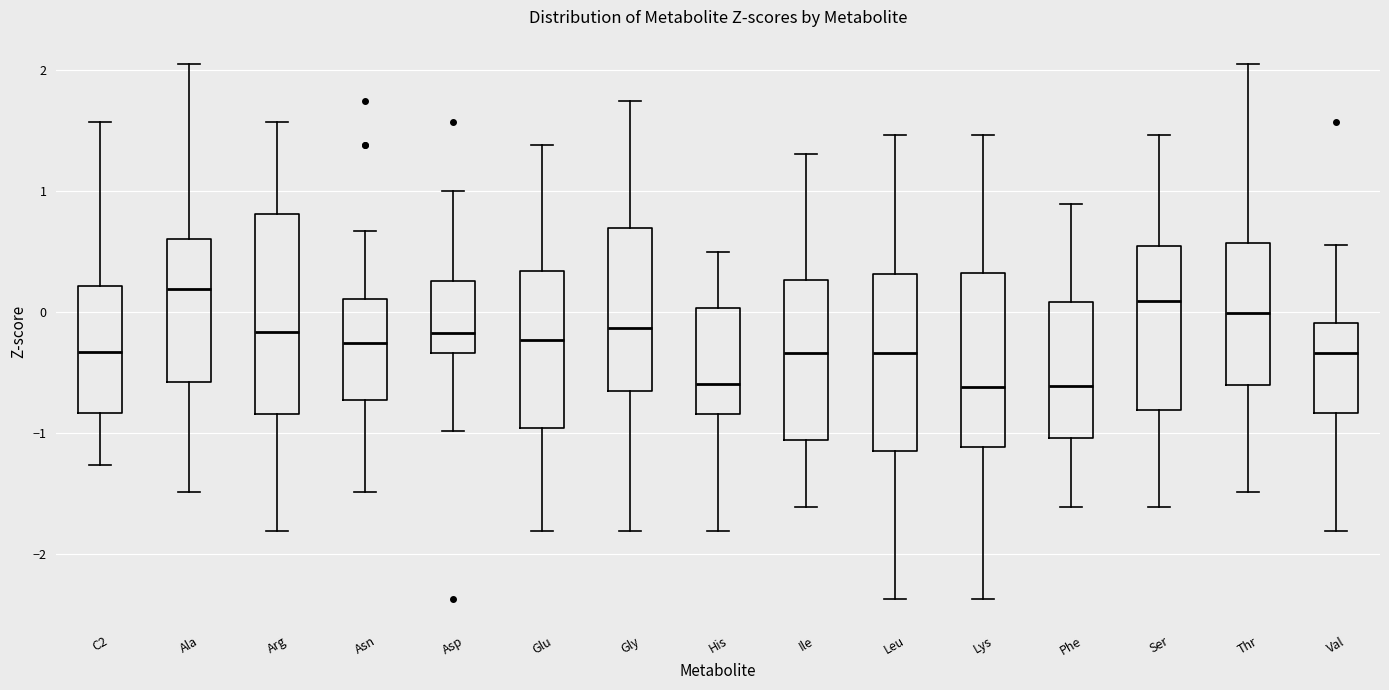

Where is the lower edge of the box for Ser on the y-axis? The values are not printed on the chart, so give them approximately, as read against the axis.

-0.8